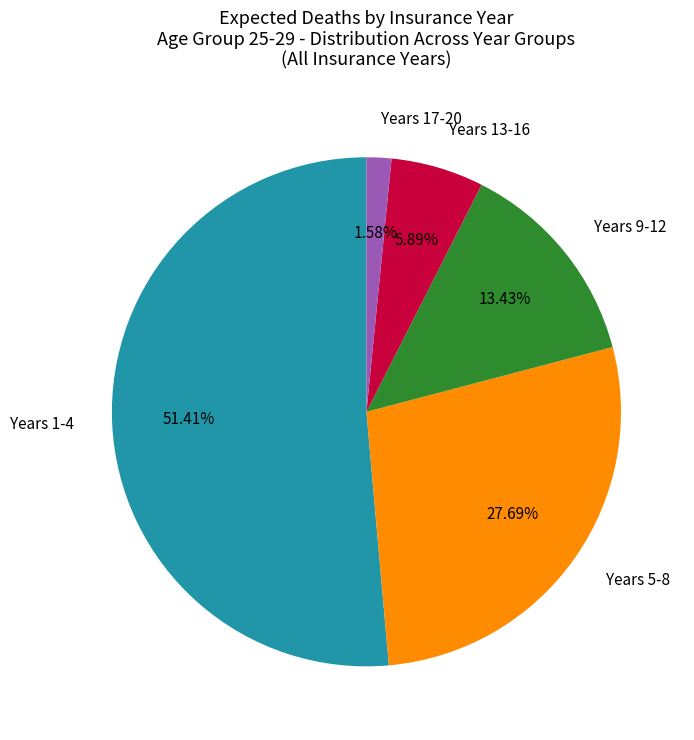

To the nearest percent, what is the average slice percentage?

20%